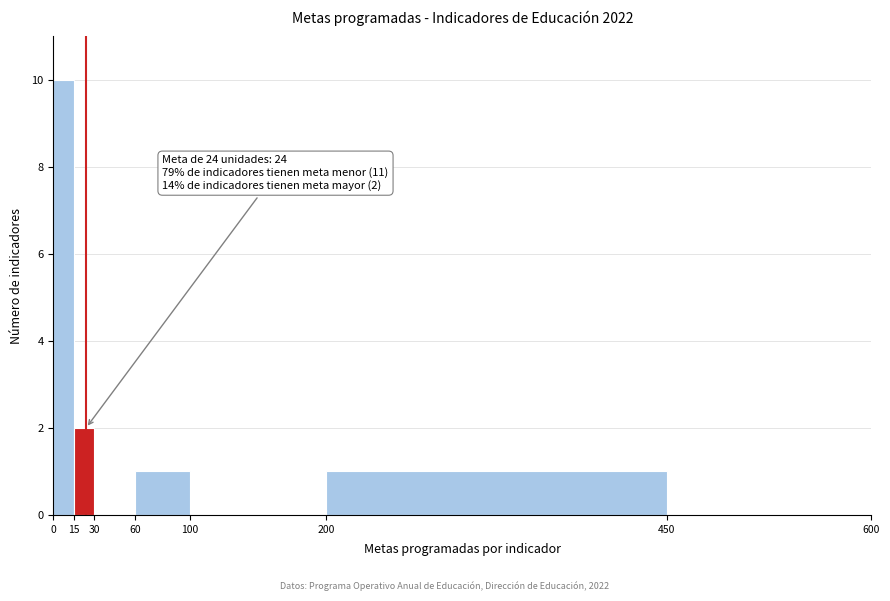

Which range on the x-axis has the tallest bar?

0 to 15